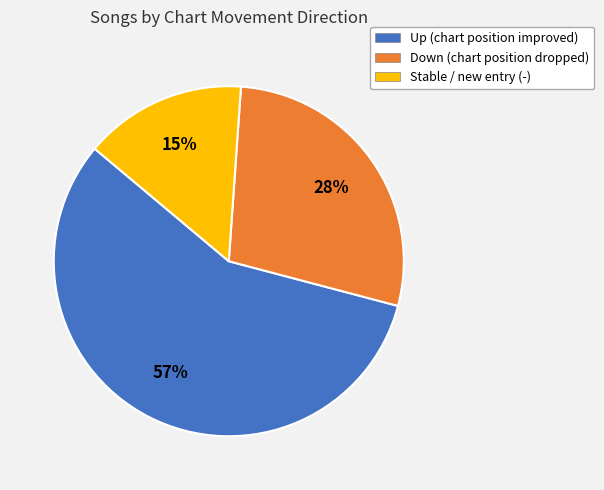

To the nearest percent, what is the difference between the largest and smallest slice percentages?

42%